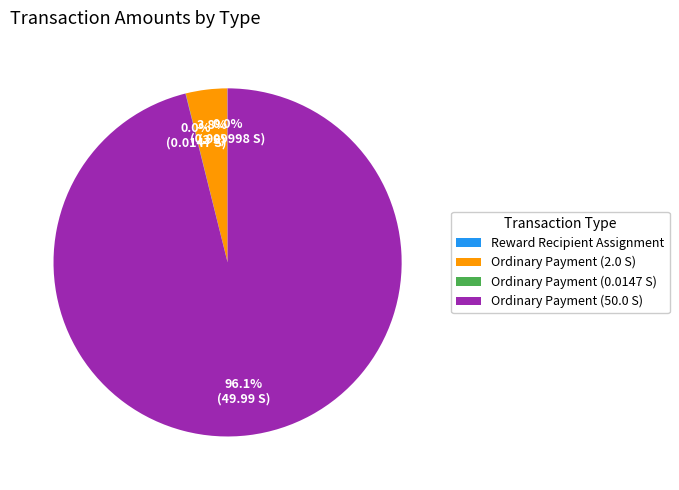

To the nearest percent, what is the average slice percentage?

25%